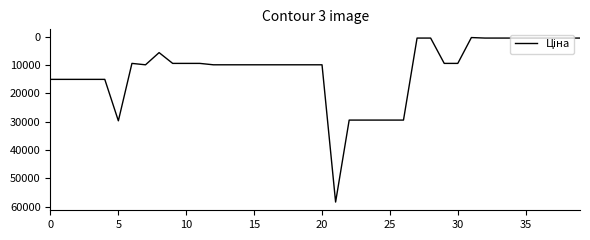

What is the maximum value shown in the chart?

58426.5